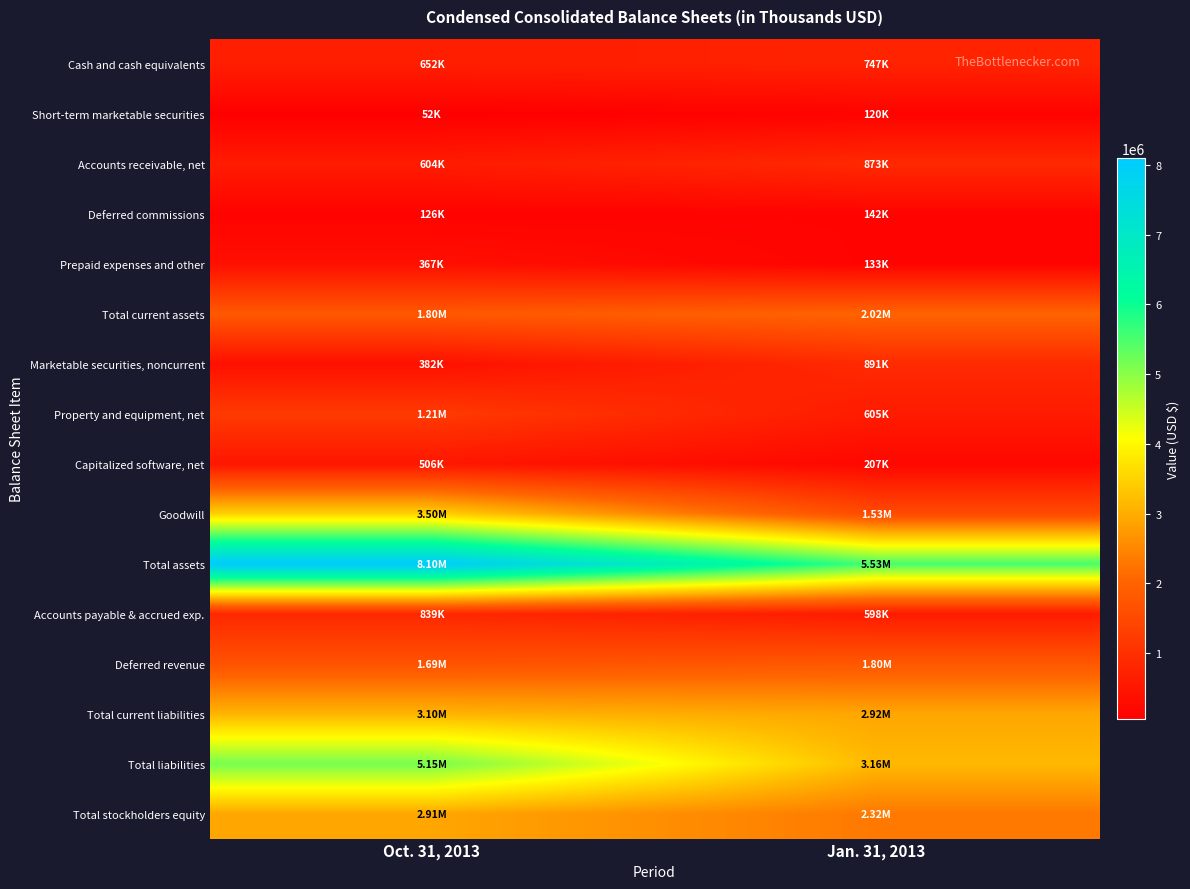

What is the difference between the highest and lowest values at Jan. 31, 2013?

5408580